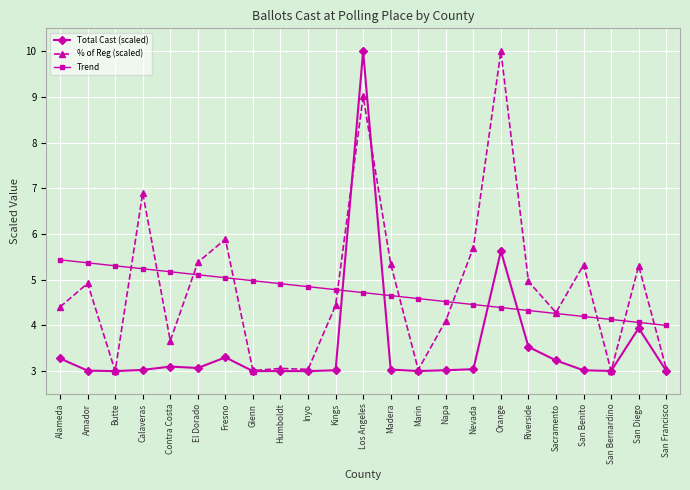

What is the sum of the % of Reg (scaled) values at San Benito and El Dorado?

10.7